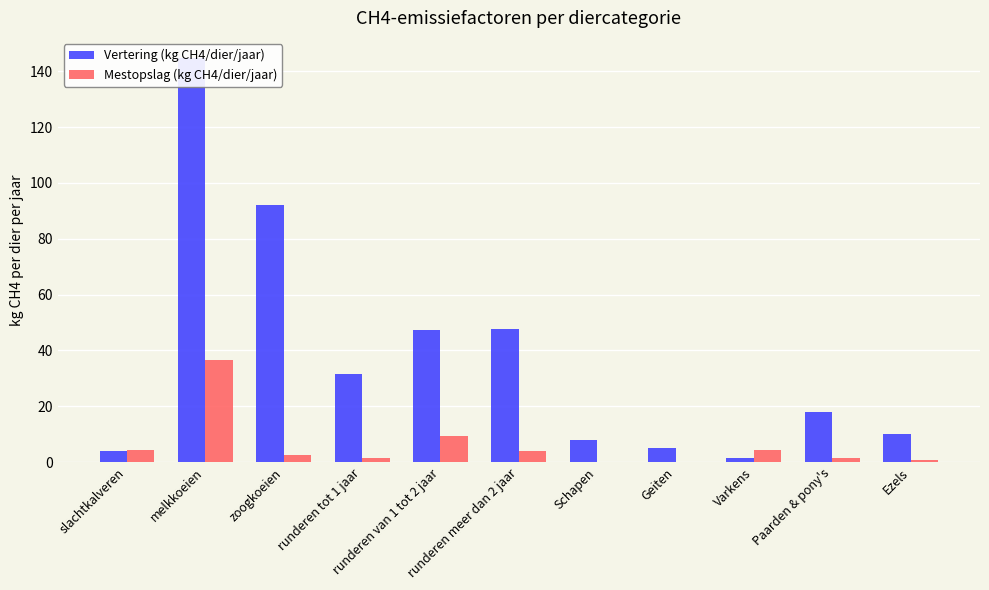

What is the highest value of the Mestopslag (kg CH4/dier/jaar) series?

36.6